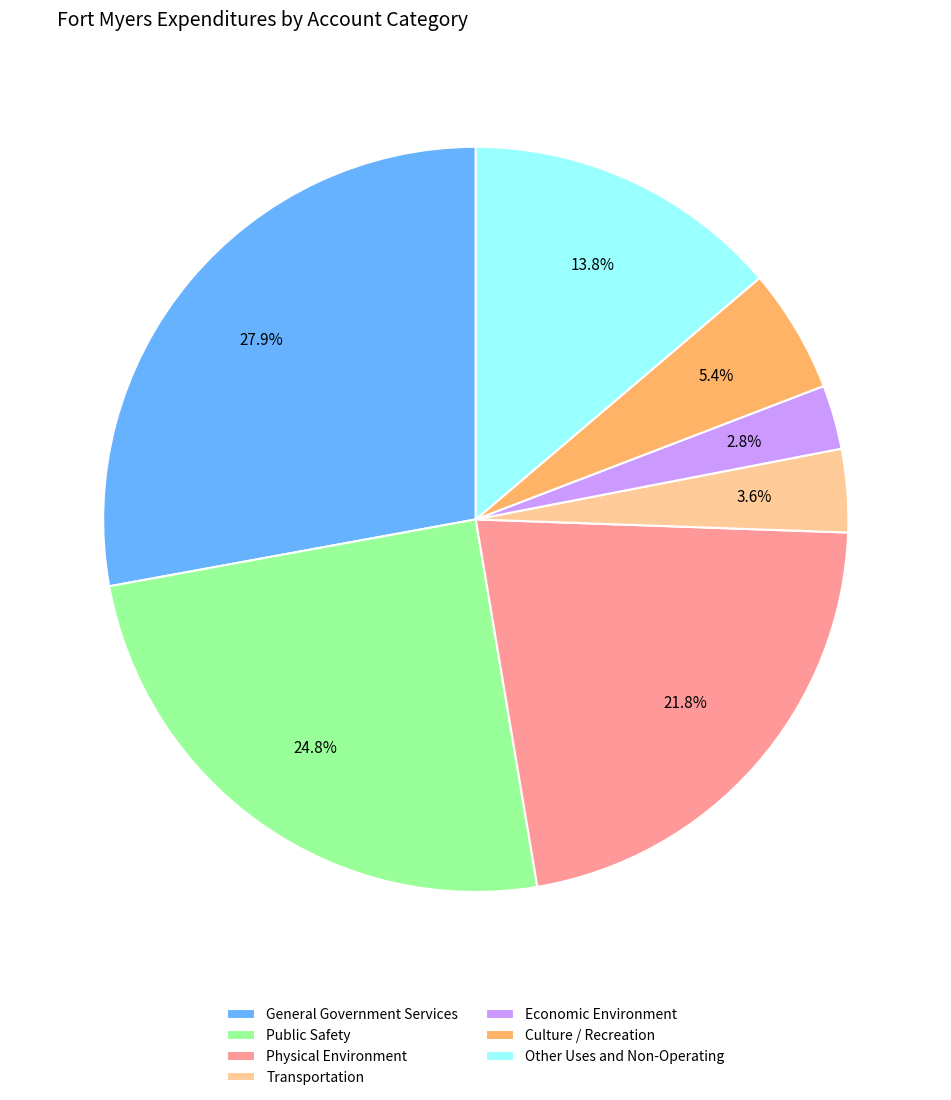

Approximately how many times larger is the value at Economic Environment compared to Other Uses and Non-Operating?

0.2